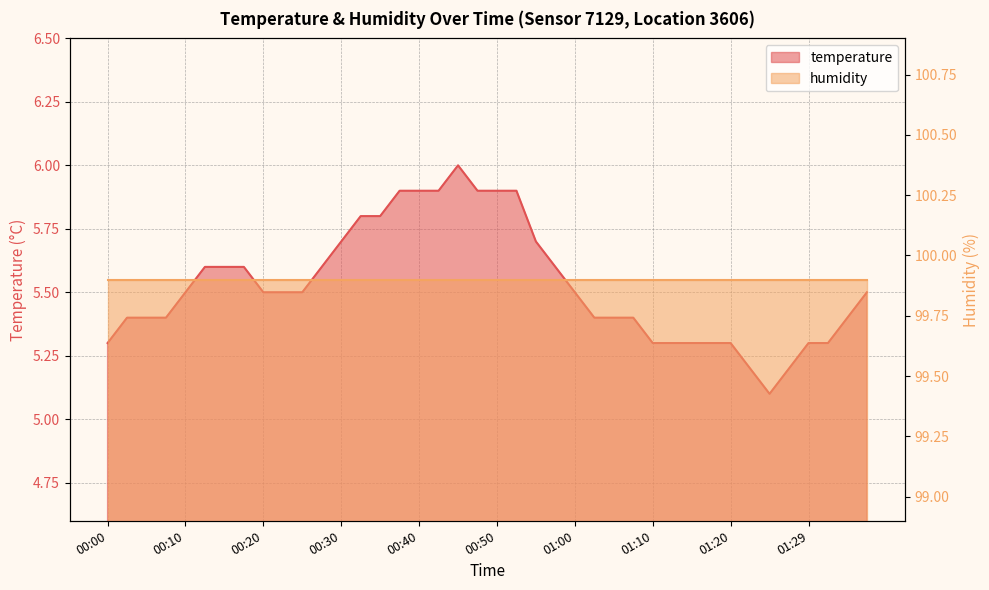

Approximately how many times larger is the value at 01:25 compared to 00:18?

0.9